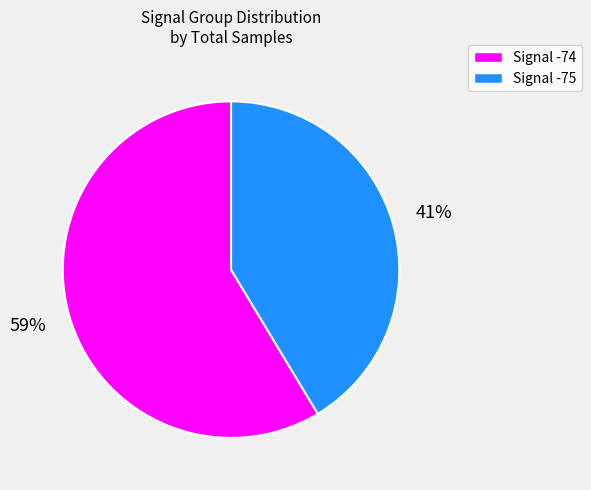

Is there any slice that represents more than half of the pie?

Yes